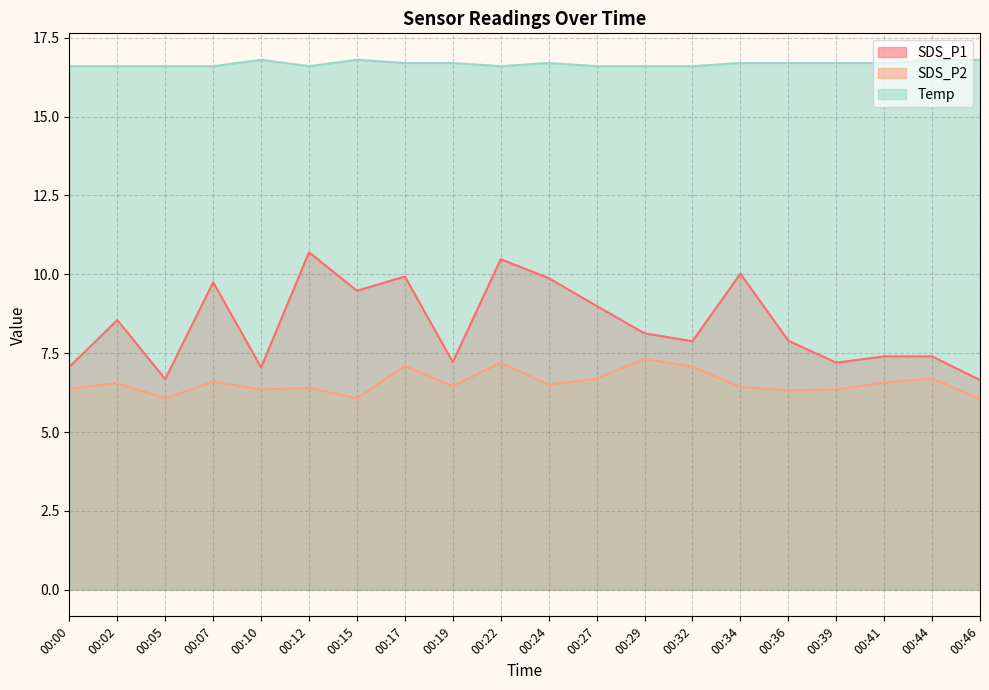

In SDS_P1, how many points are higher than both neighbors (excluding endpoints)?

6